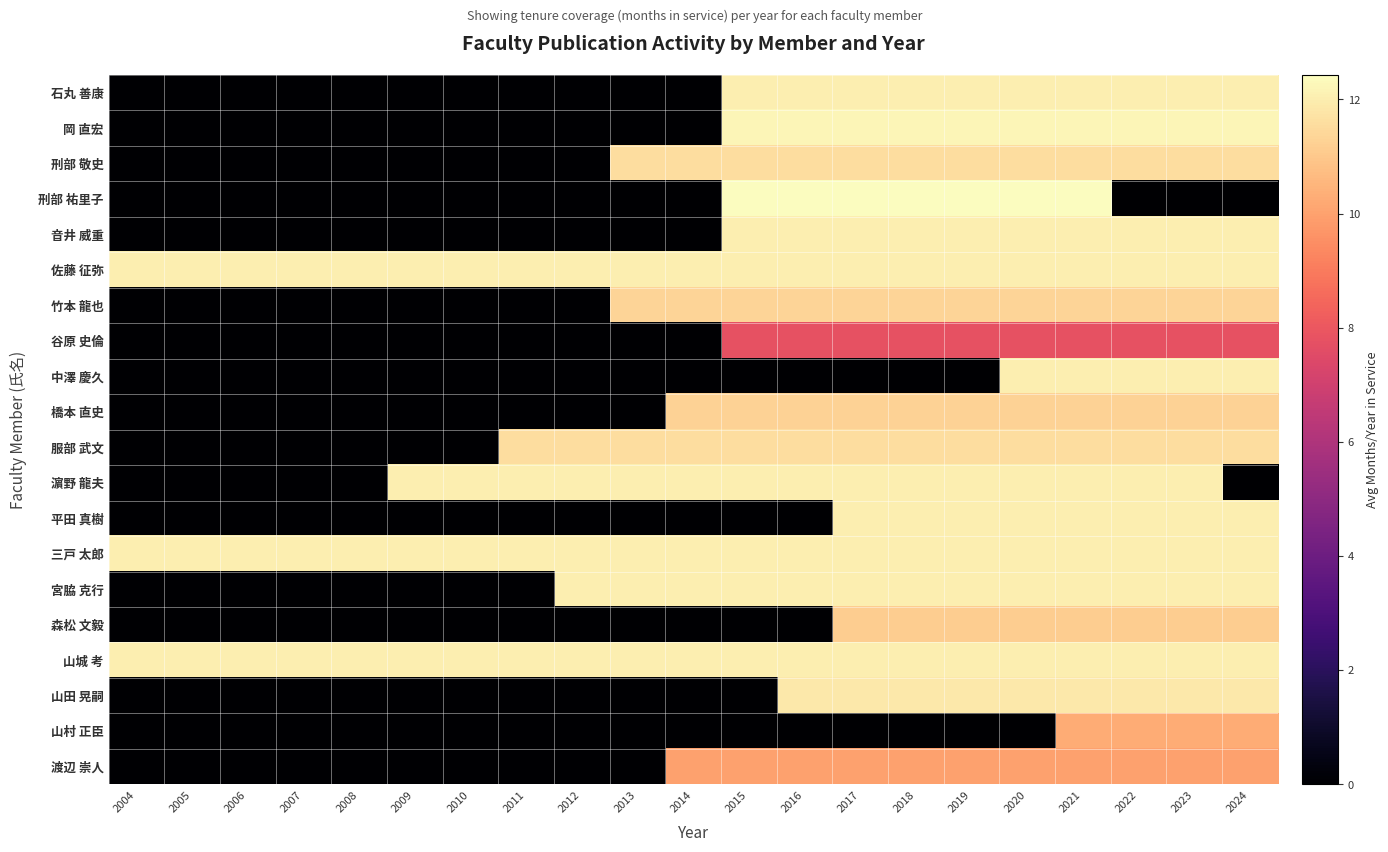

What is the total value across all series at 2010?

48.0